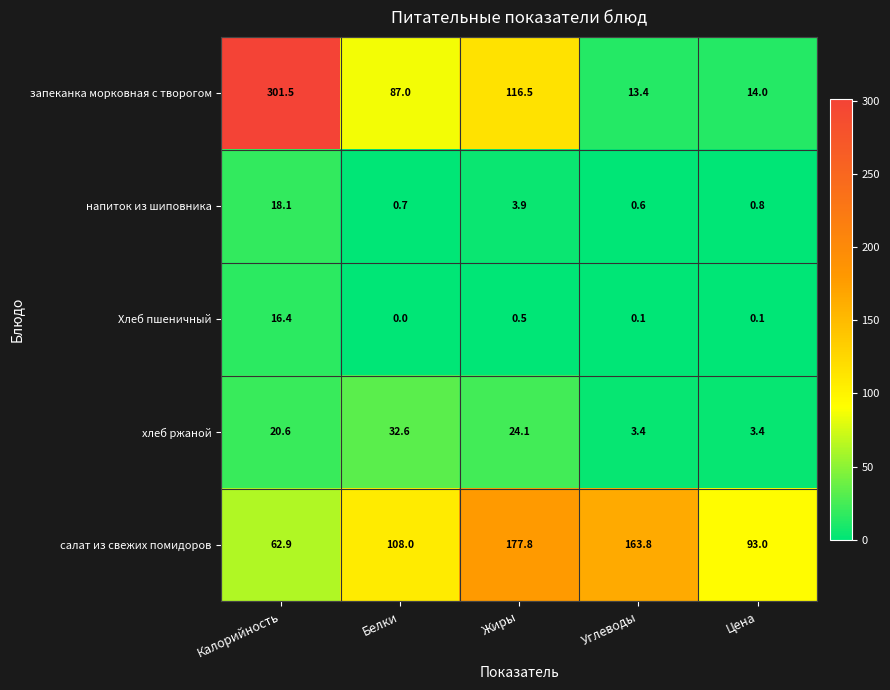

Reading right to left, what are all the values shown in this chart?

запеканка морковная с творогом: 14.0	13.4	116.5	87.0	301.5
напиток из шиповника: 0.8	0.6	3.9	0.7	18.1
Хлеб пшеничный: 0.1	0.1	0.5	0.0	16.4
хлеб ржаной: 3.4	3.4	24.1	32.6	20.6
салат из свежих помидоров: 93.0	163.8	177.8	108.0	62.9